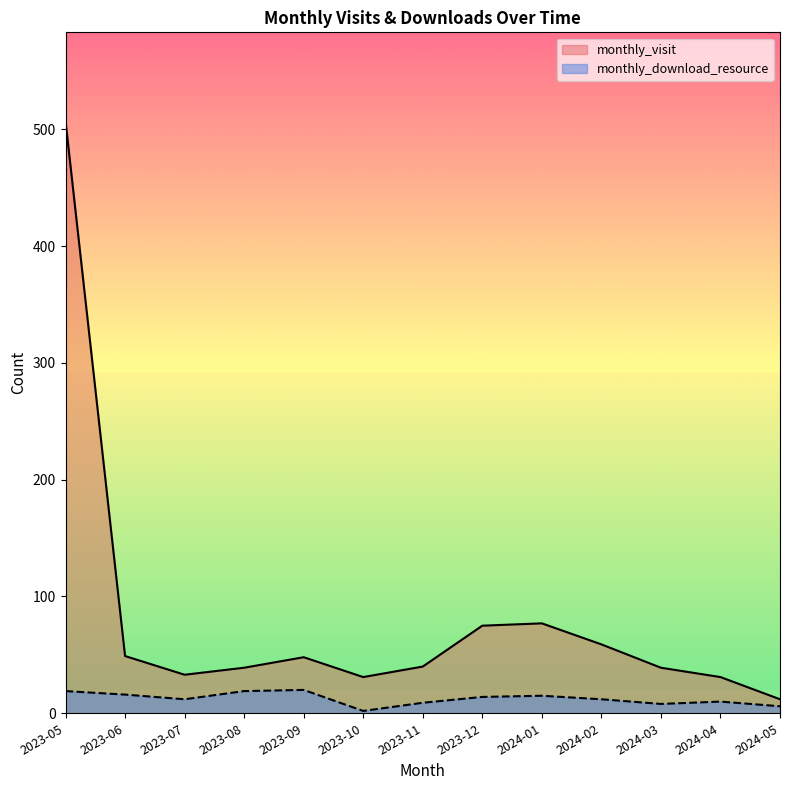

What is the total value across all series at 2024-04?

41